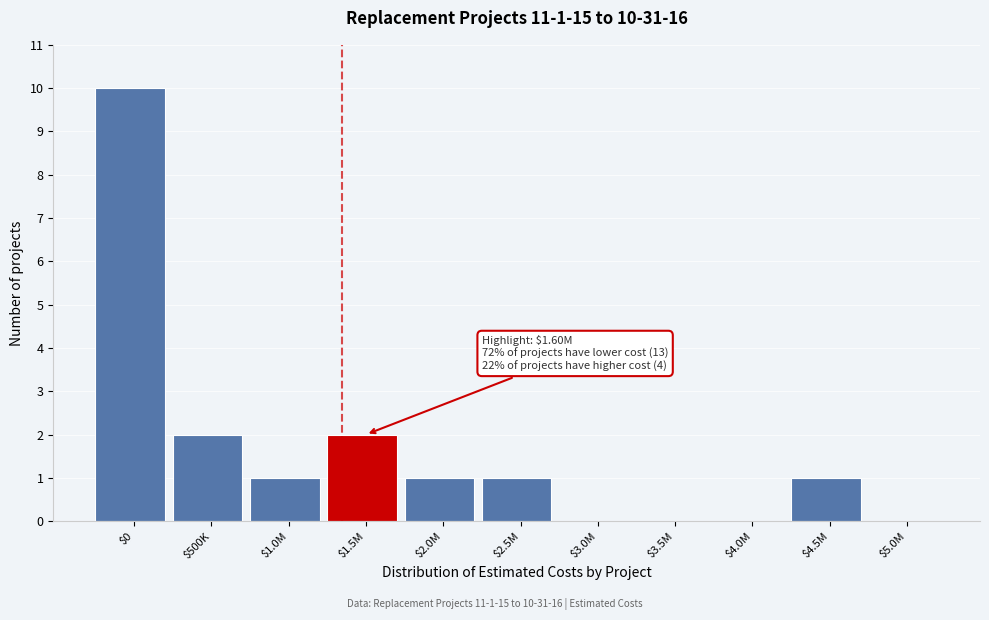

The chart shows a value of -7 at $4.0M. True or false?

False